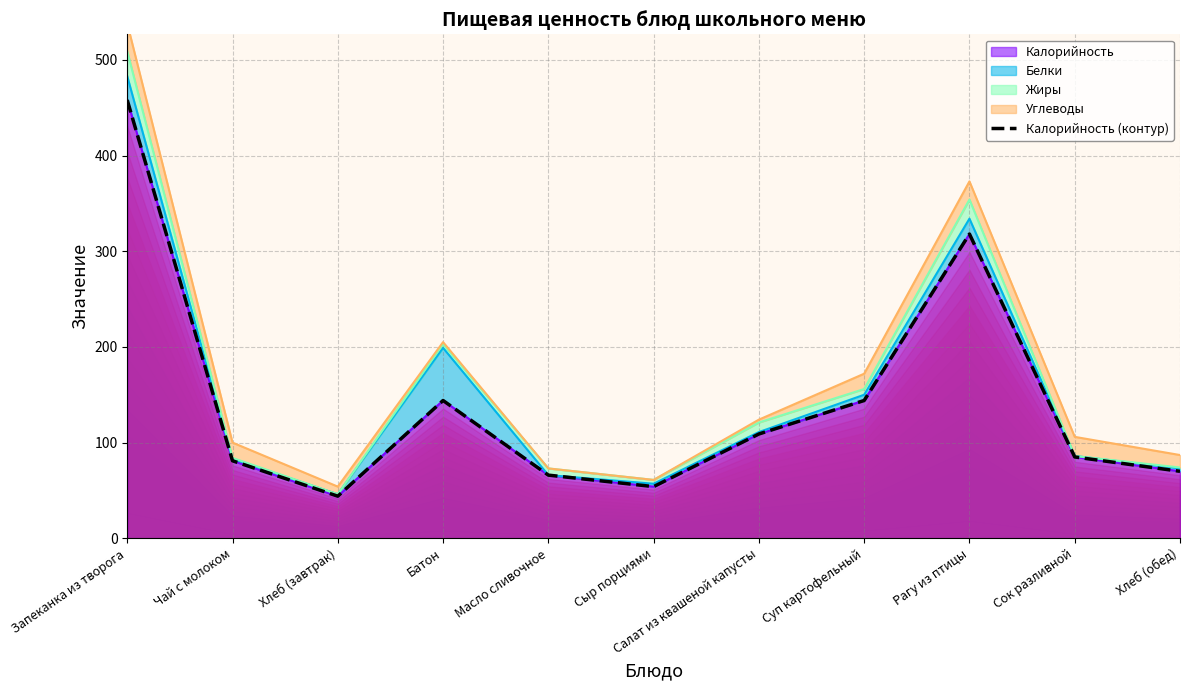

What value does the data have at Хлеб (завтрак), to the nearest 50?

50